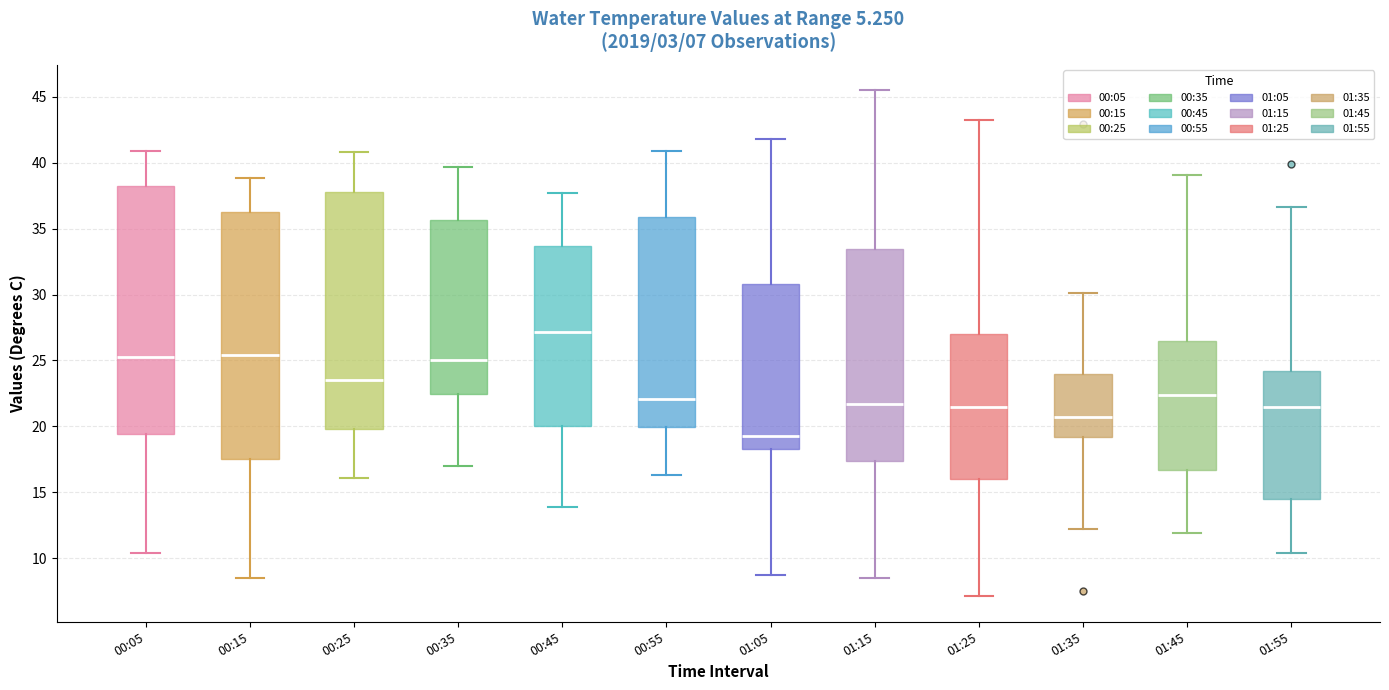

Which box's median line is the highest?

00:45